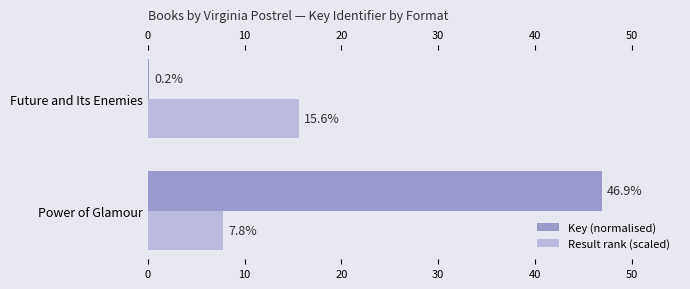

What value does the Result rank (scaled) series have at Future and Its Enemies?

15.6